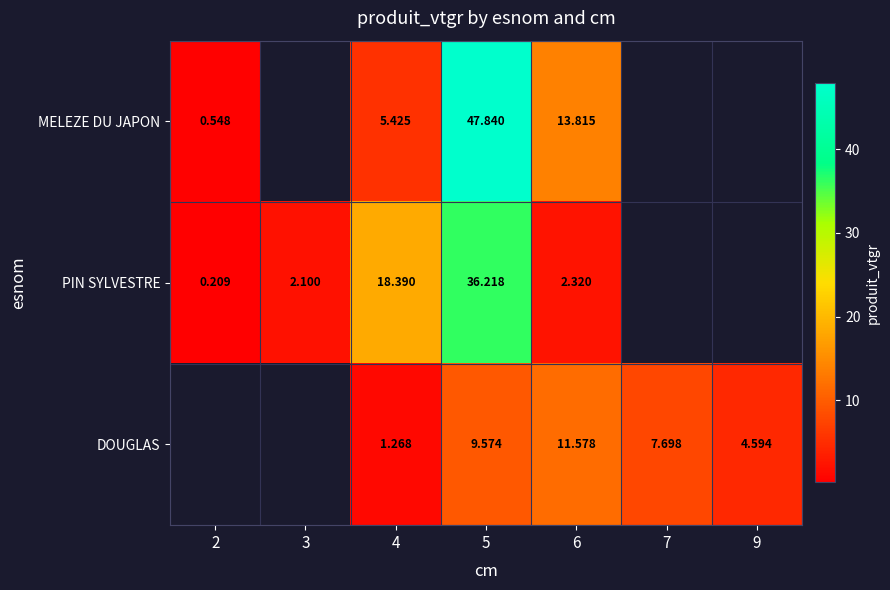

Which series has the largest range (max minus min)?

MELEZE DU JAPON